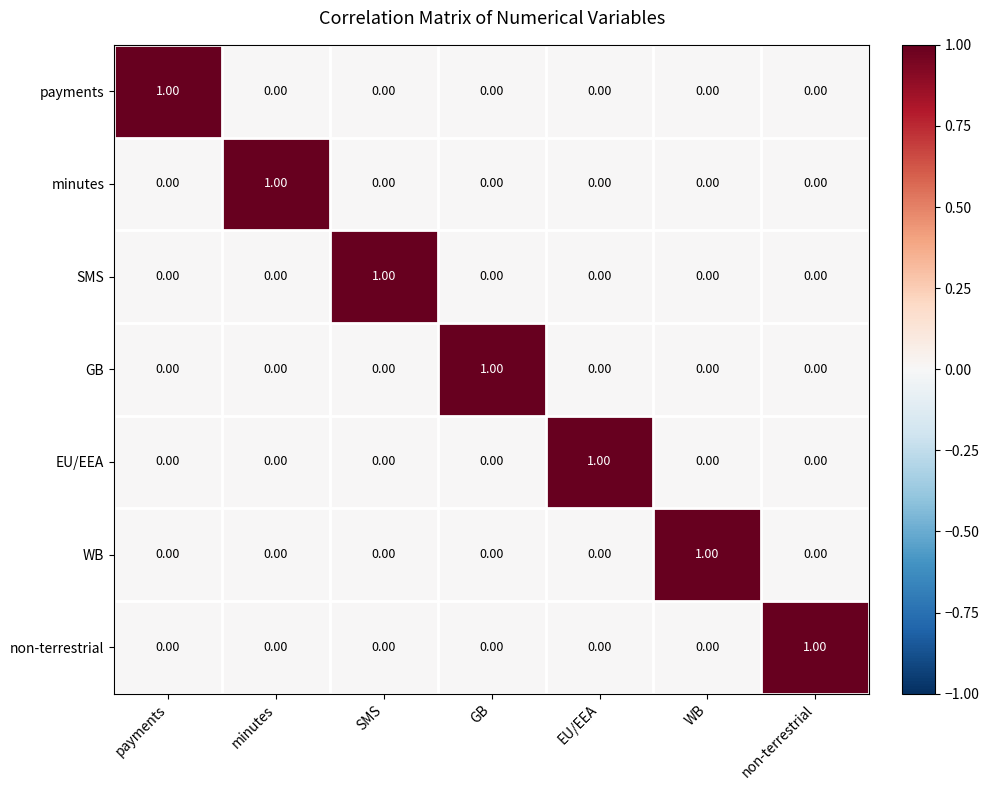

Is the value of non-terrestrial at GB greater than the value of GB at GB?

No